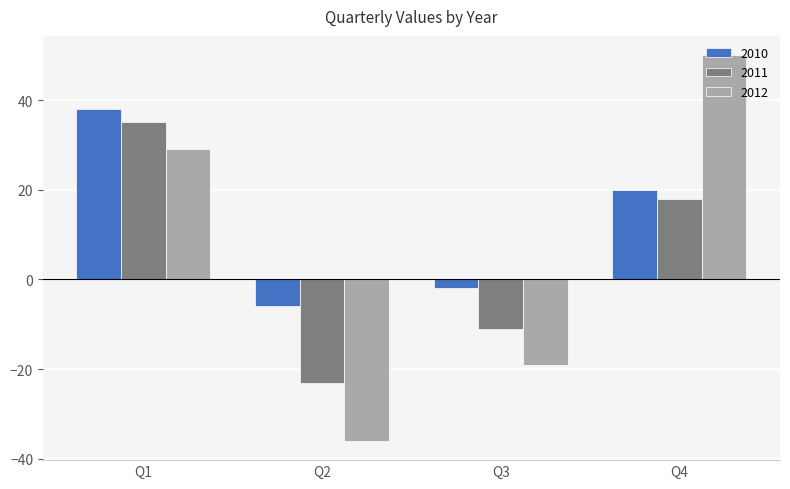

Which series has the largest total across all categories?

2010